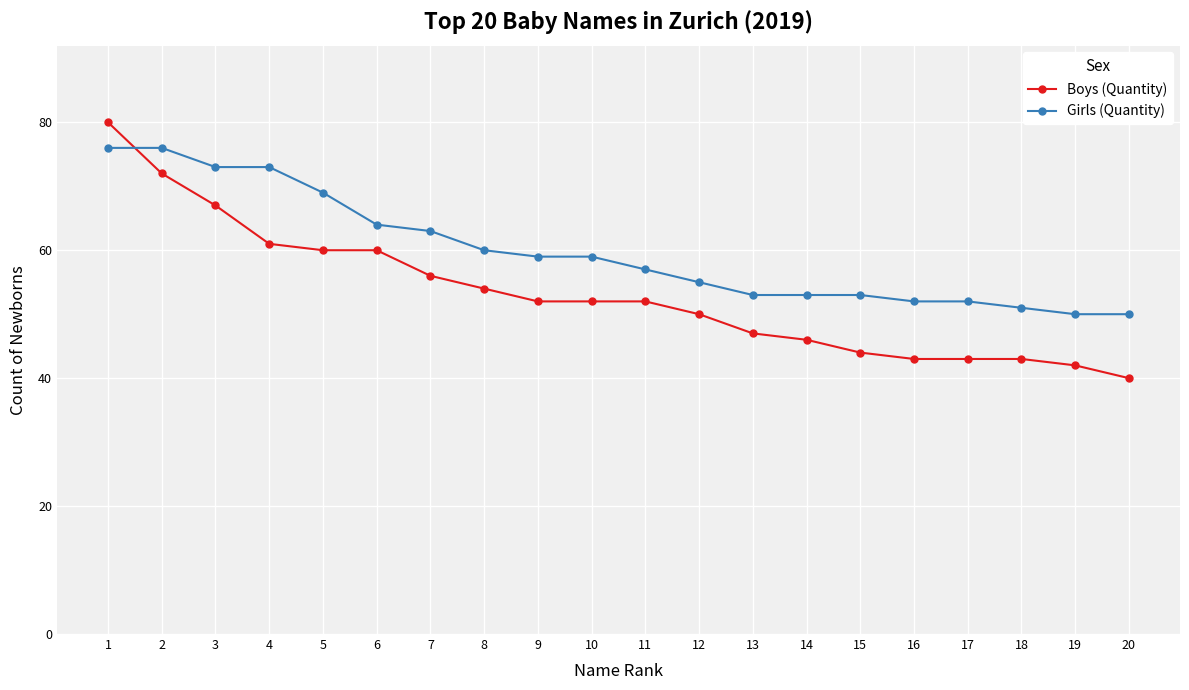

Where do Girls (Quantity) and Boys (Quantity) first cross each other?

1 and 2